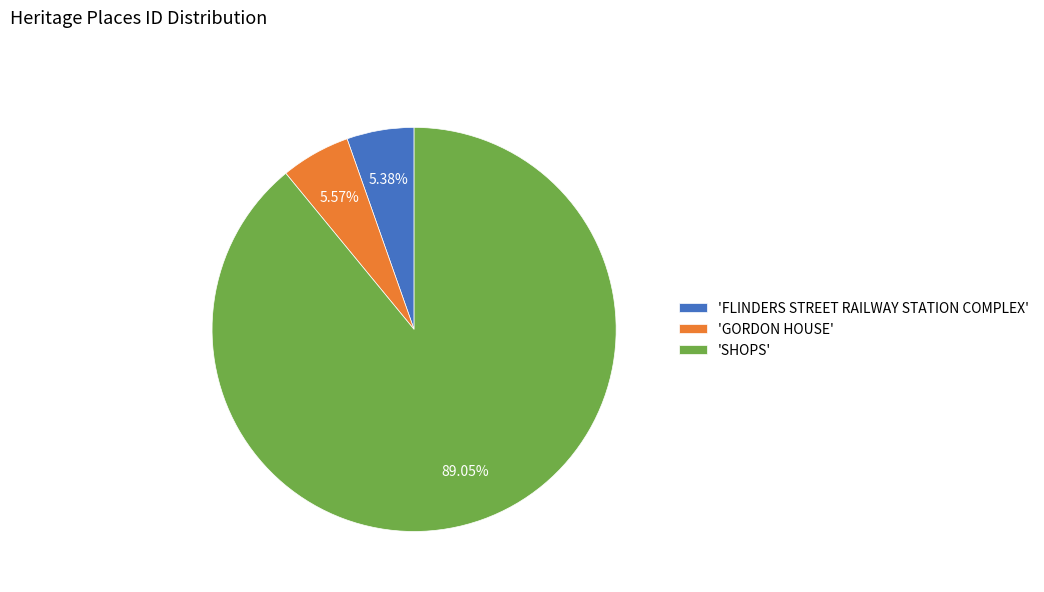

Approximately how many times larger is the value at 'SHOPS' compared to 'GORDON HOUSE'?

16.0